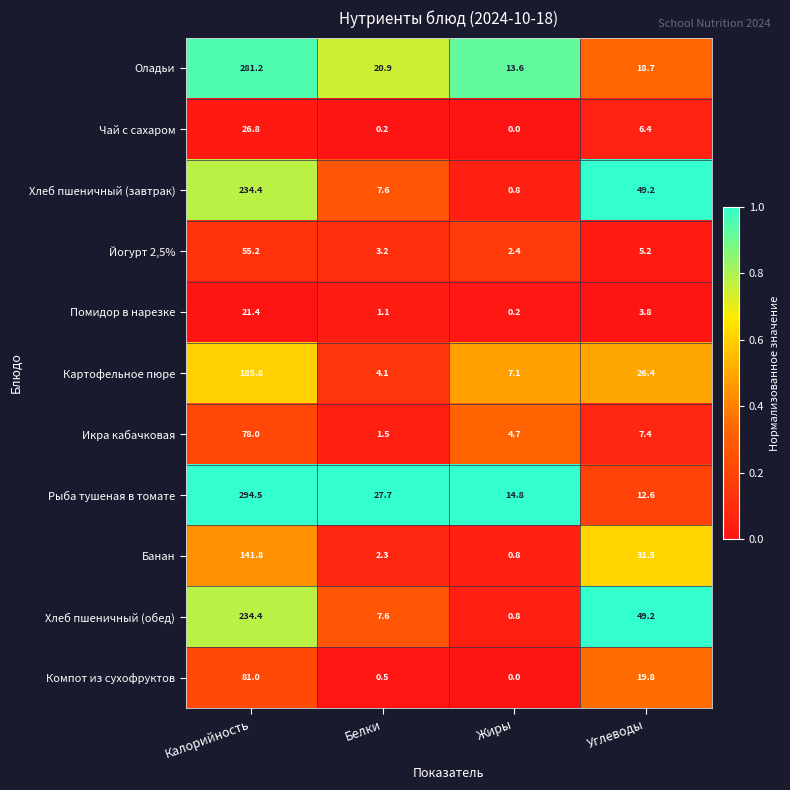

Is the value of Икра кабачковая at Белки greater than the value of Картофельное пюре at Углеводы?

No